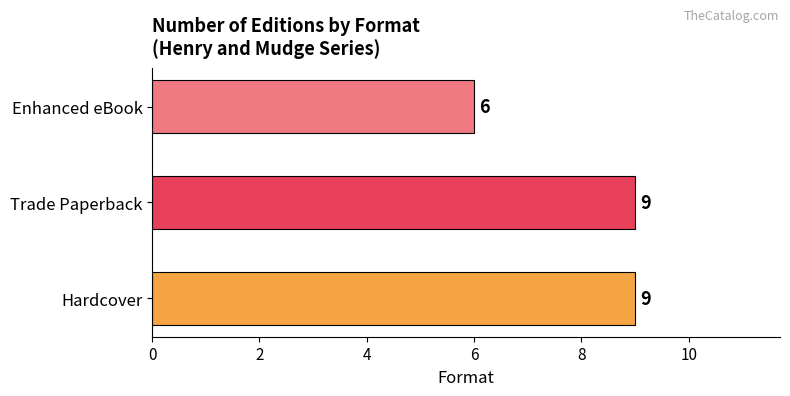

Which has a higher value, Hardcover or Enhanced eBook?

Hardcover